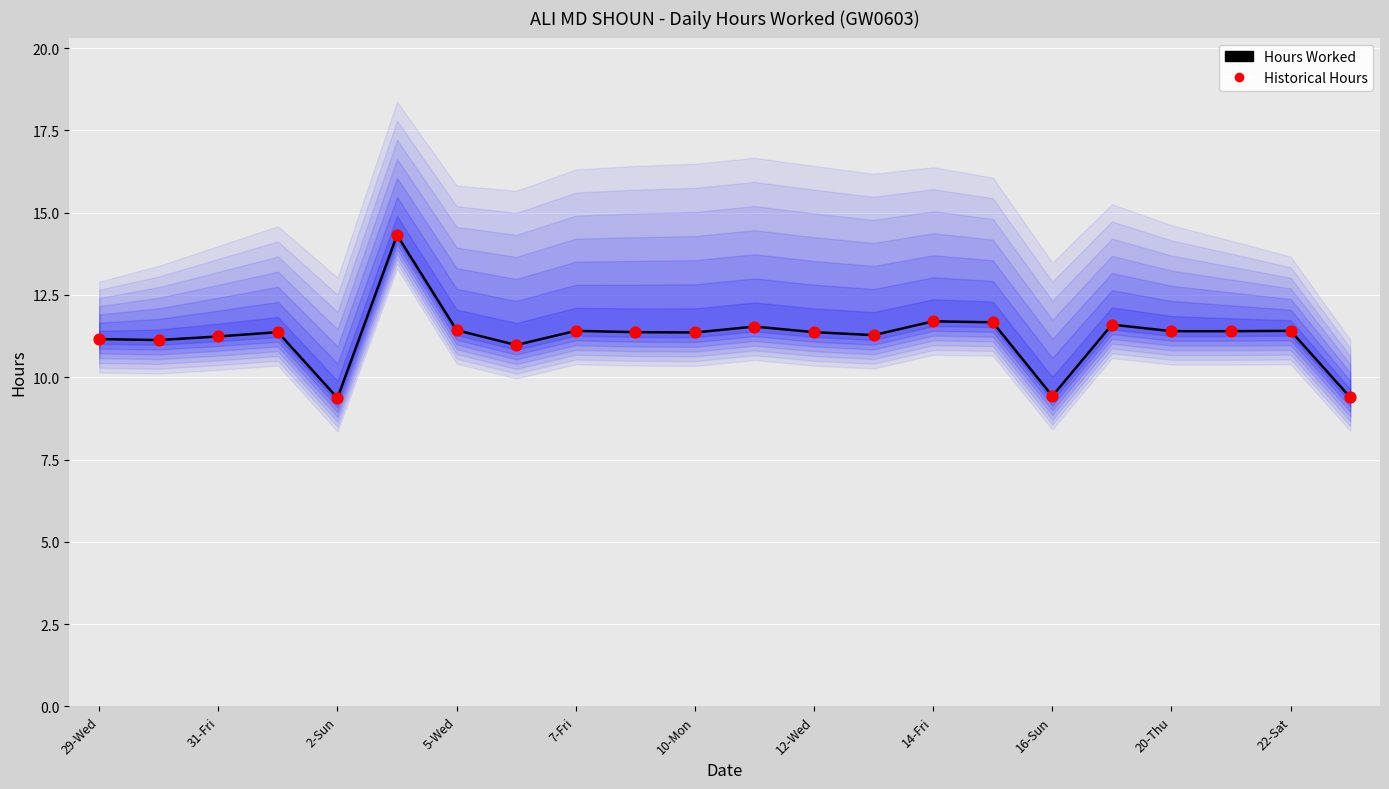

Which series reaches the maximum Y coordinate?

Hours Worked